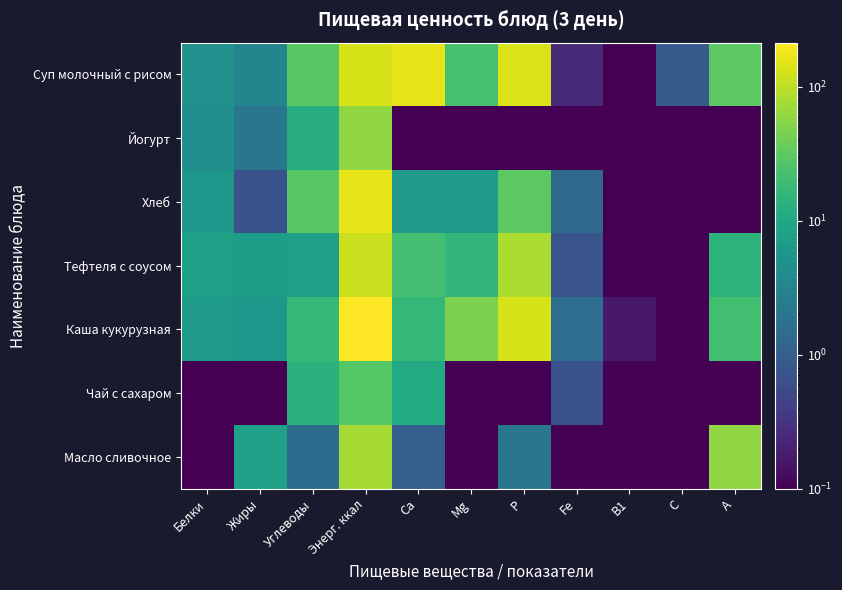

Which series has the largest range (max minus min)?

Каша кукурузная